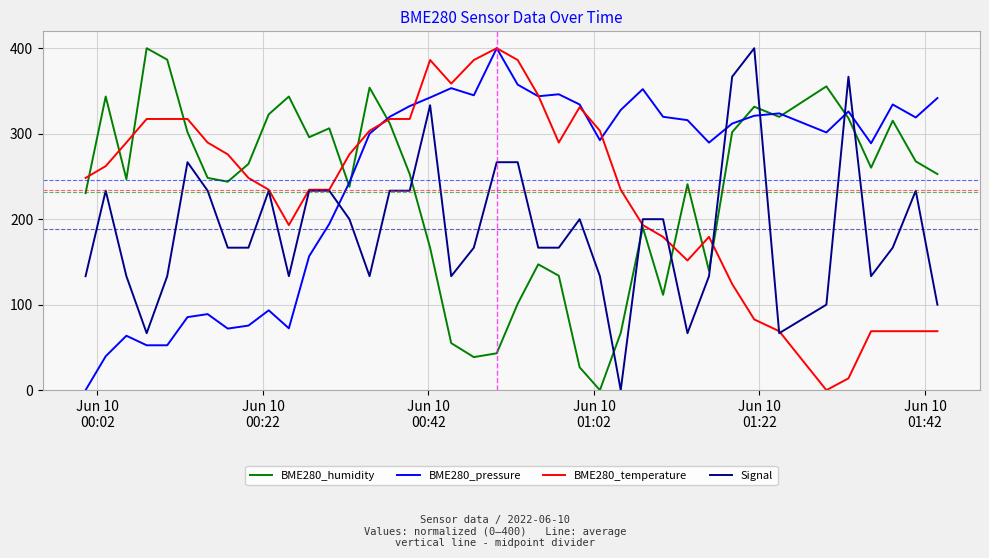

How many interior local valleys does the BME280_humidity series have?

10